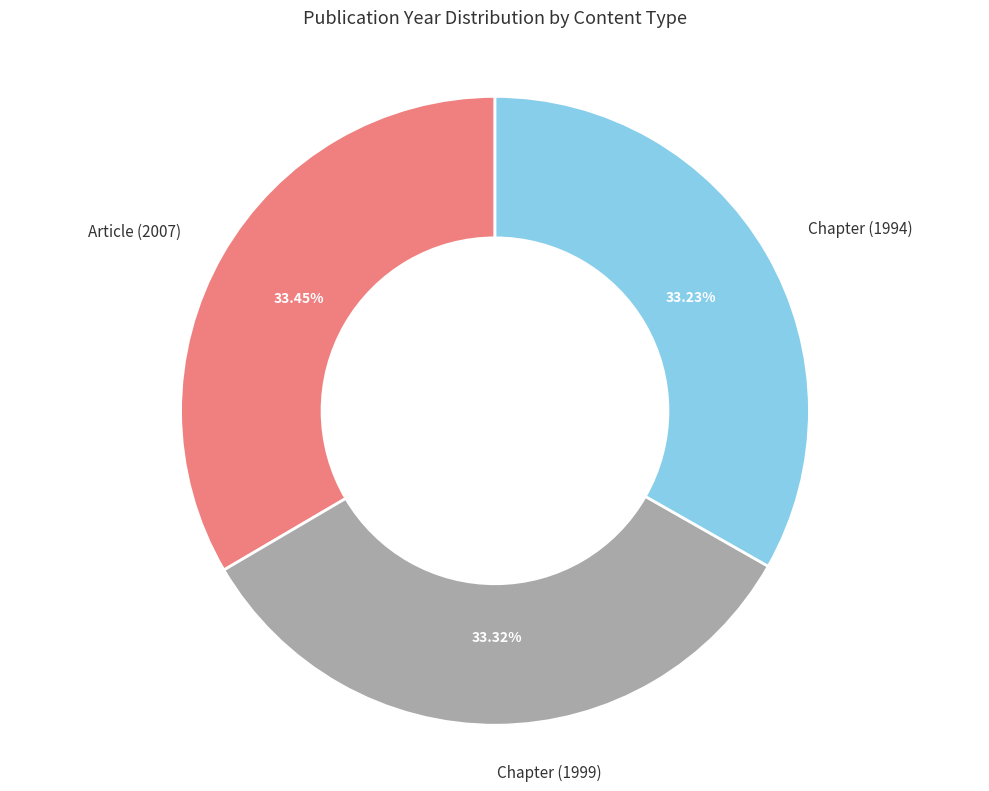

Is there any slice that represents more than half of the pie?

No